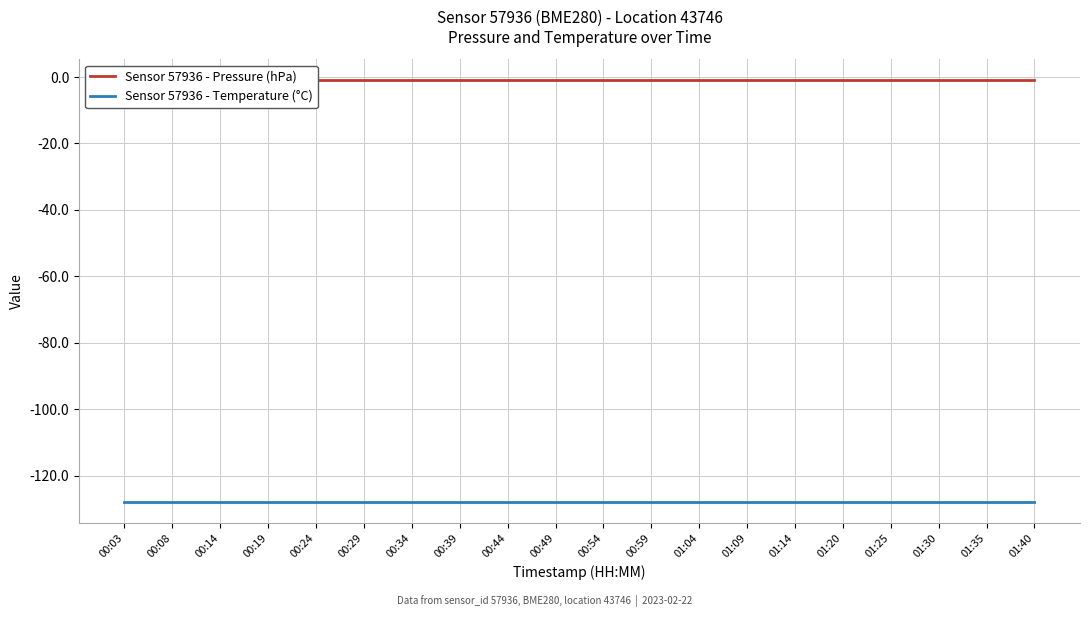

True or false: Sensor 57936 - Temperature (°C) and Sensor 57936 - Pressure (hPa) cross at least once.

False